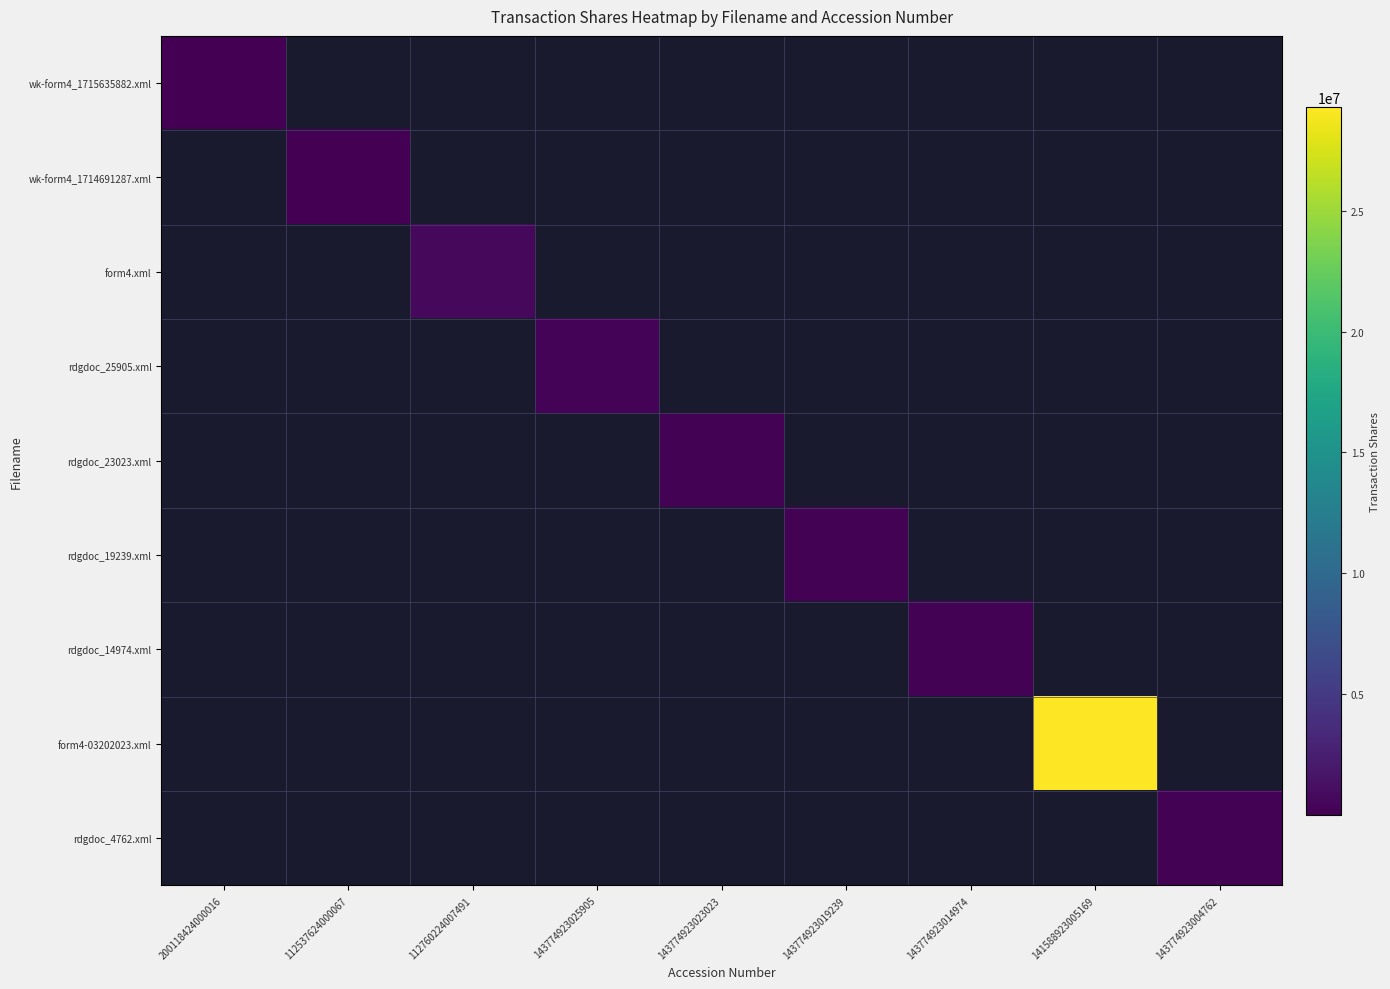

At which category is the sum across all series the highest?

141588923005169